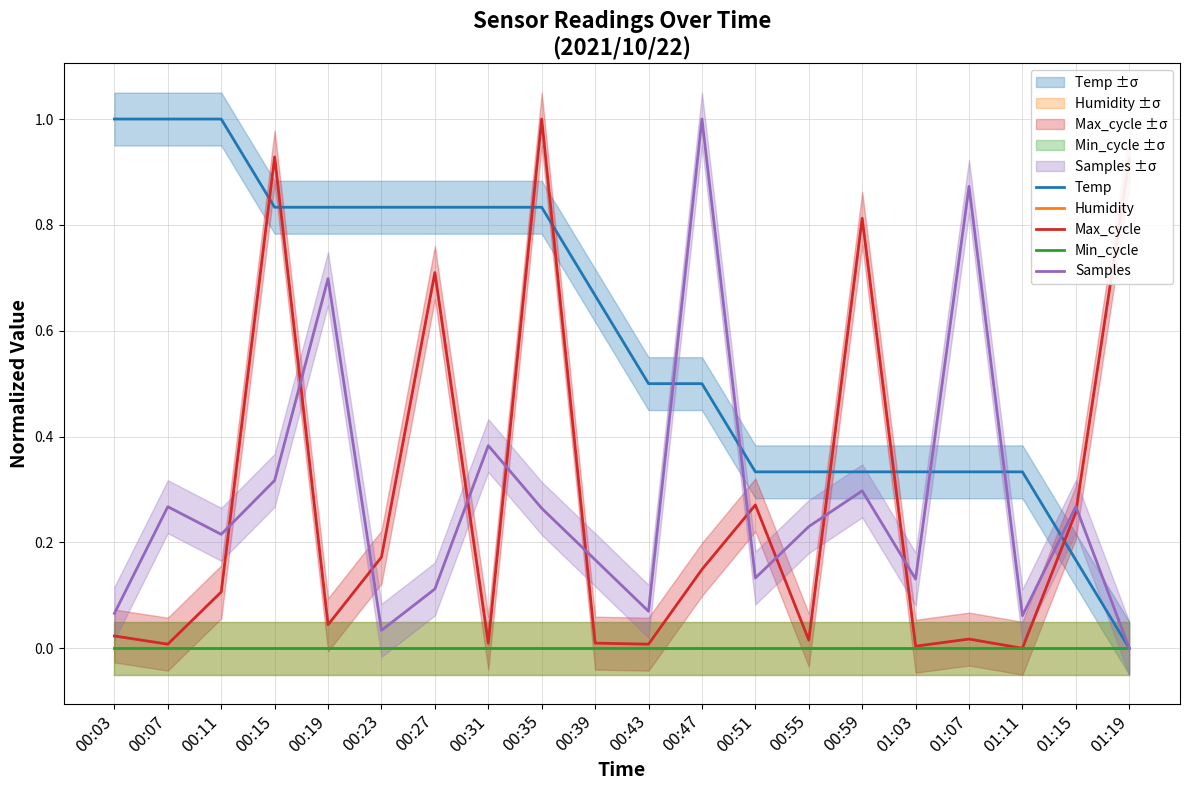

Between which two adjacent categories do Max_cycle and Samples first intersect?

00:11 and 00:15